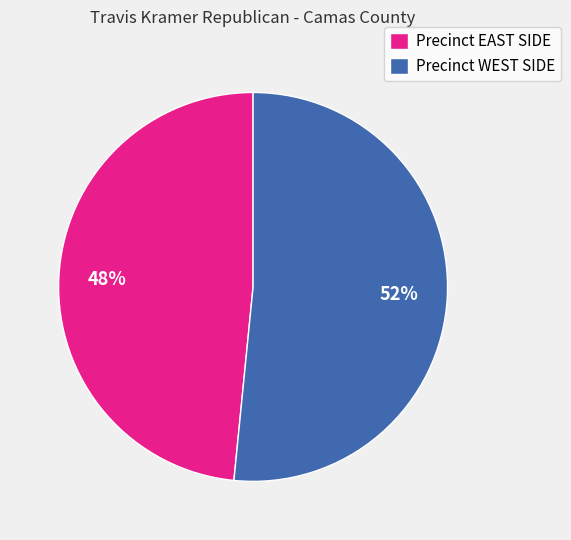

What is the majority slice?

Precinct WEST SIDE